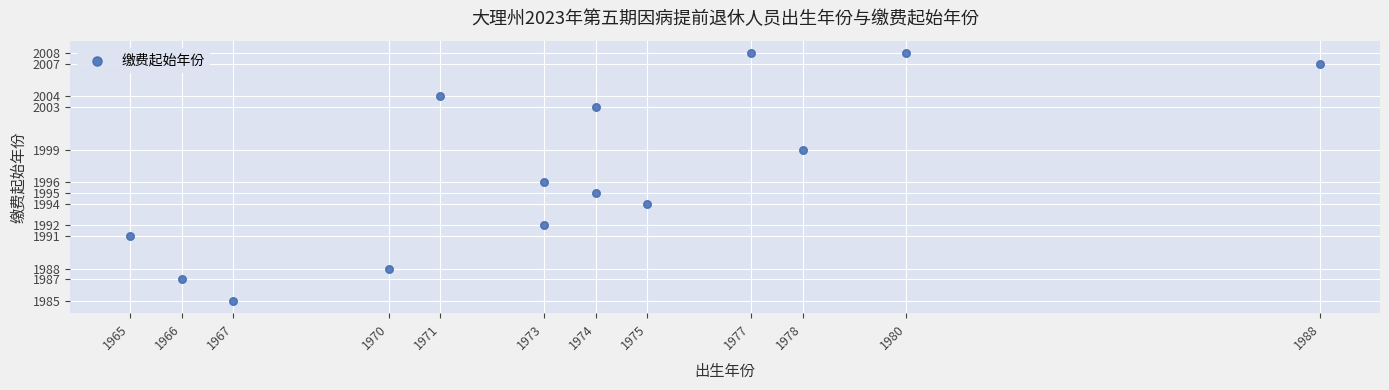

What is the range of Y values (max minus min)?

23